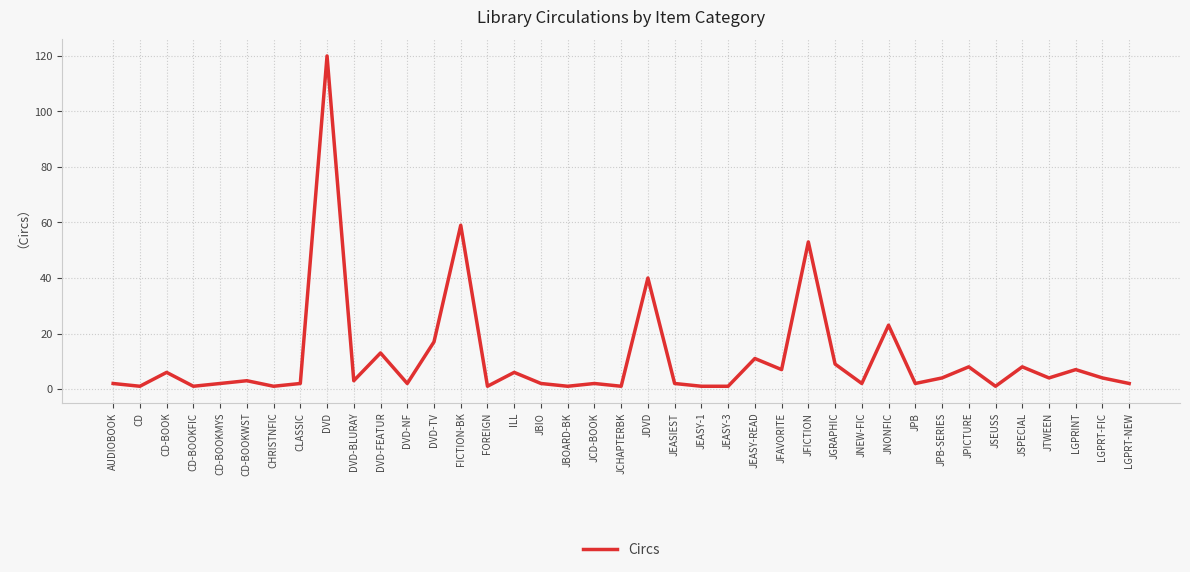

How many lines are shown in the chart?

1